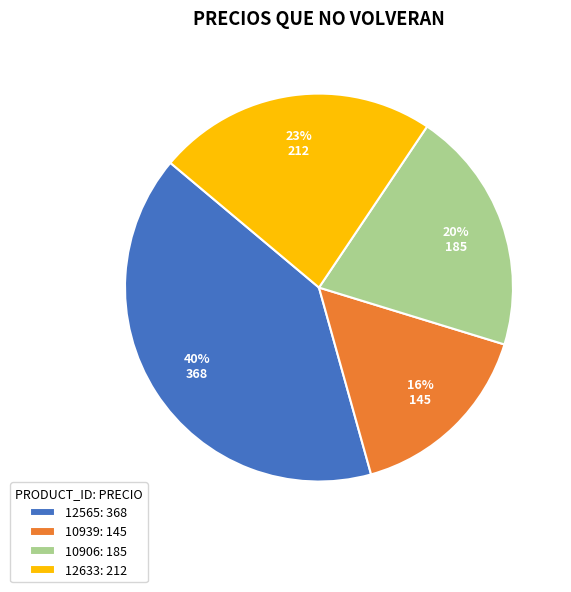

The 10939 slice represents 16% of the pie. True or false?

True